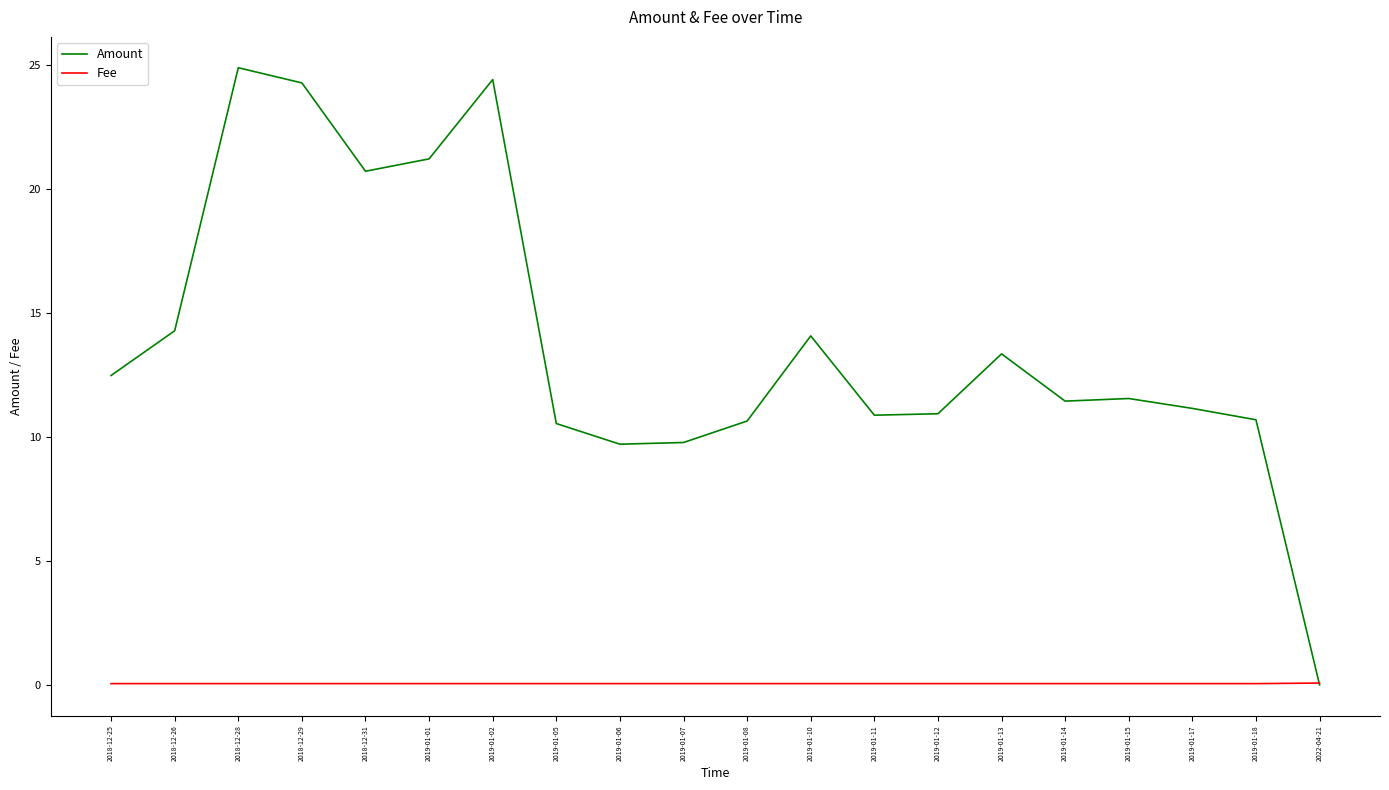

Which category has the highest value in the Amount series?

2018-12-28